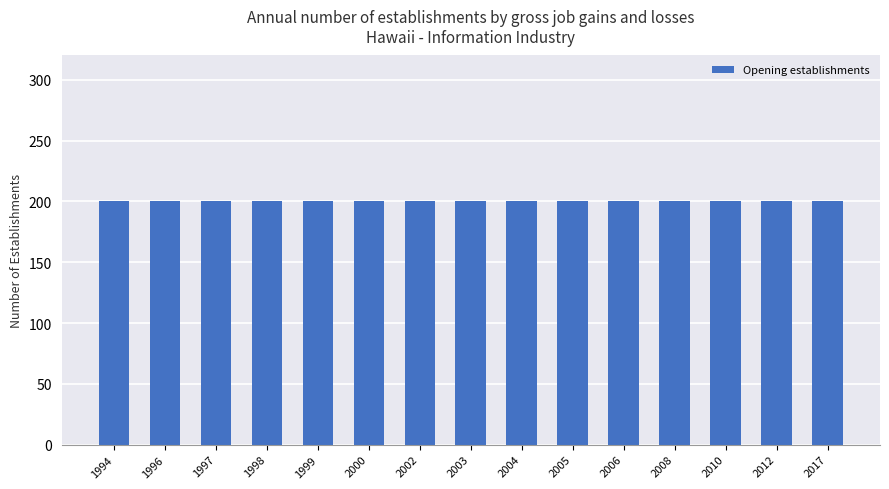

Which has a higher value, 2006 or 1999?

2006